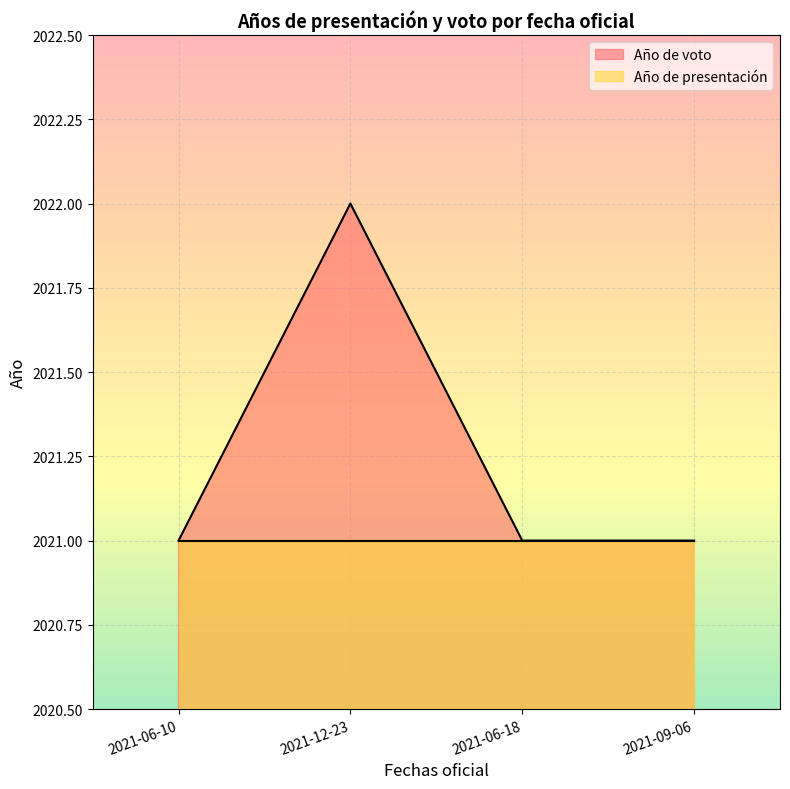

Rank the categories by value from highest to lowest.

2021-12-23, 2021-06-10, 2021-06-18, 2021-09-06